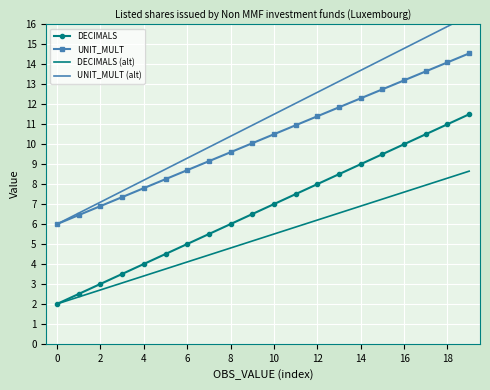

How many values in the DECIMALS series are below 7?

10